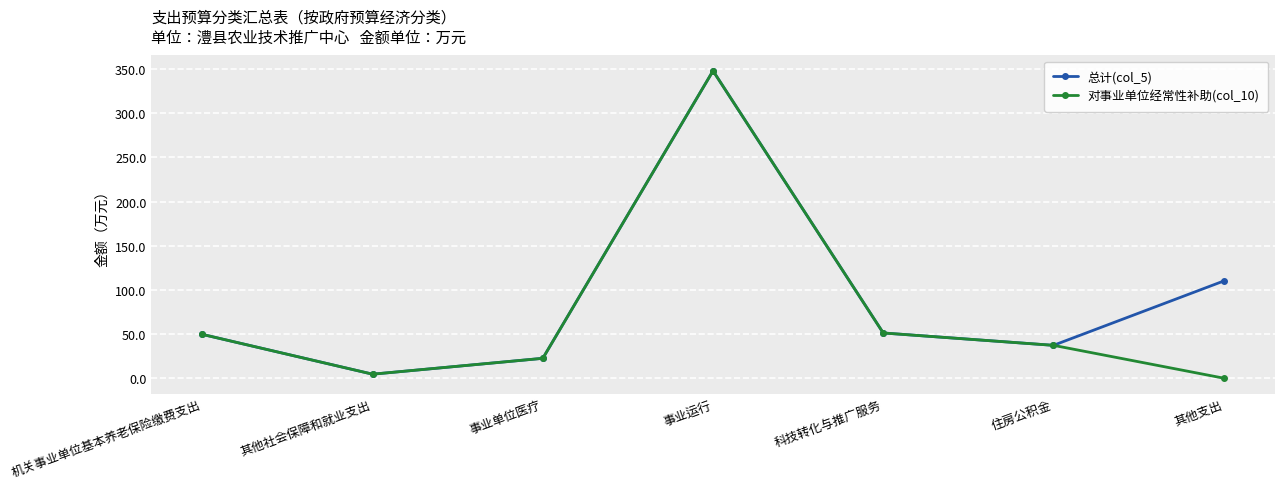

What is the value of the 对事业单位经常性补助(col_10) point at the 5th from the left?

51.2